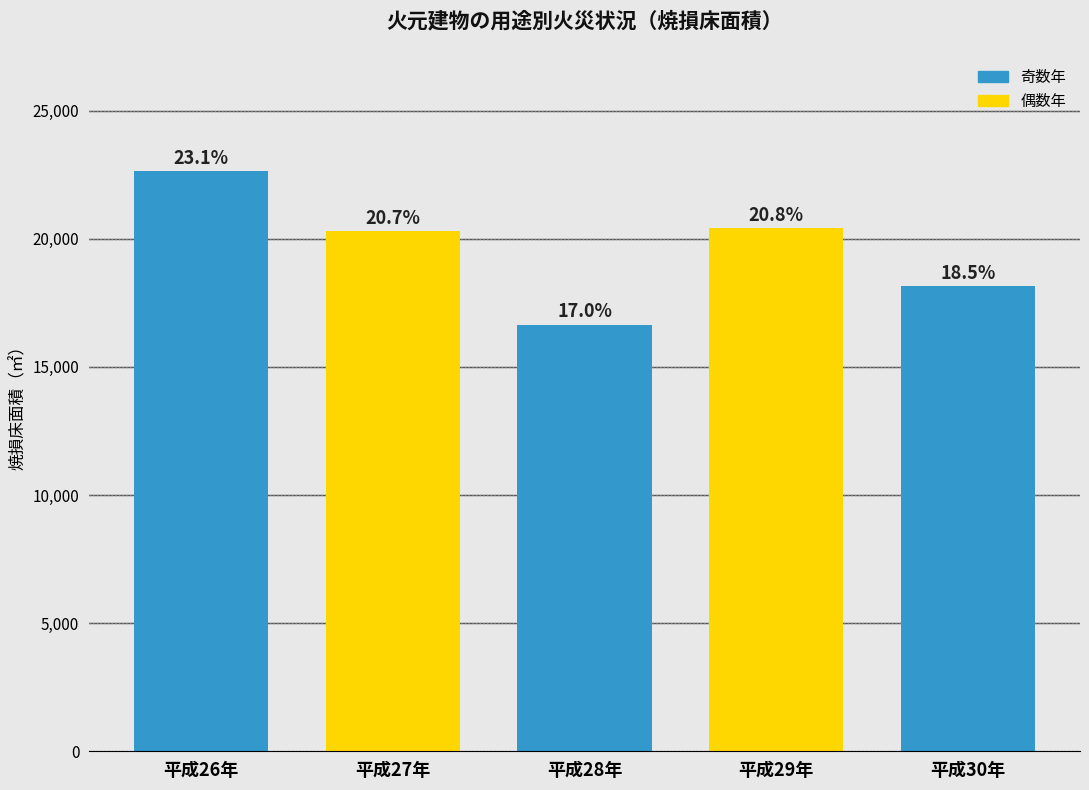

Are the bars horizontal?

No